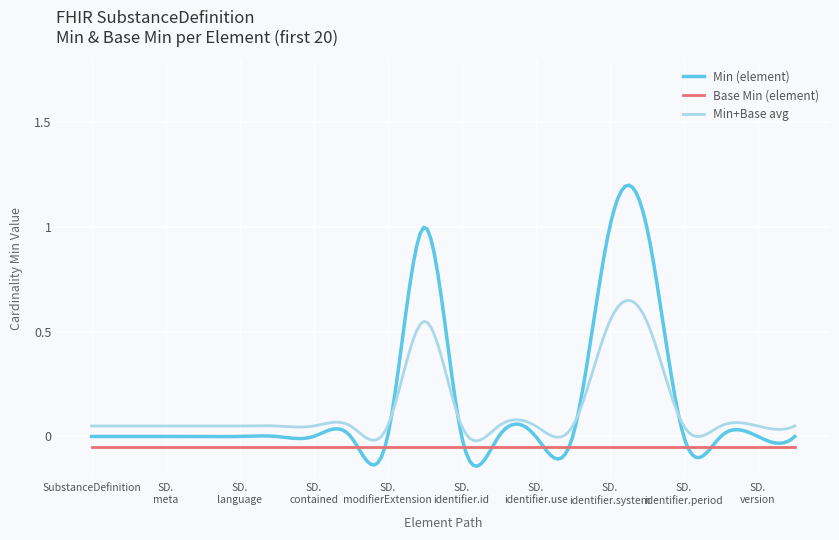

Rank the series by their maximum value, from highest to lowest.

Min (element), Min+Base avg, Base Min (element)